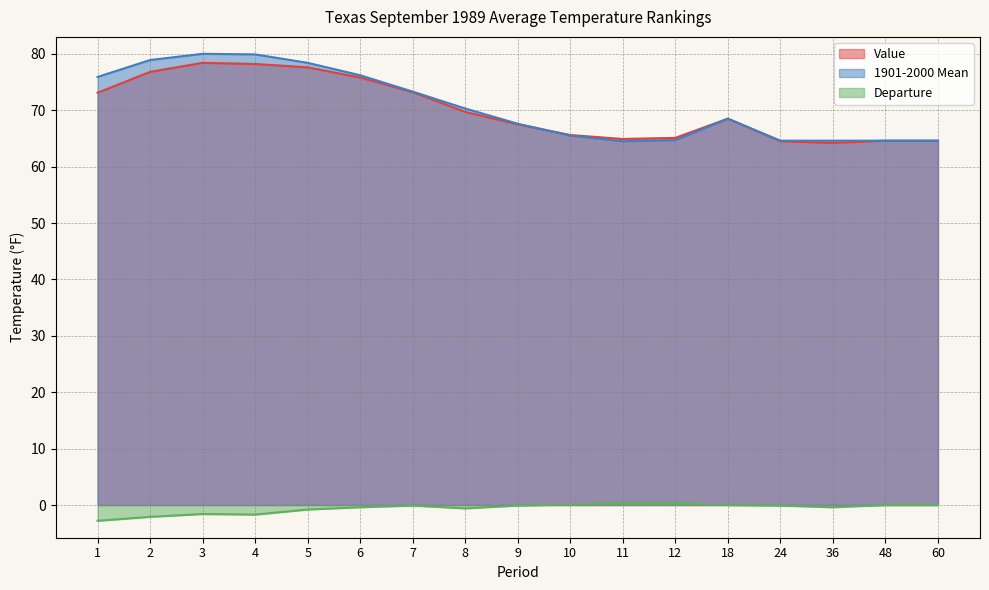

What is the sum of the 1901-2000 Mean values at 18 and 2?

147.4